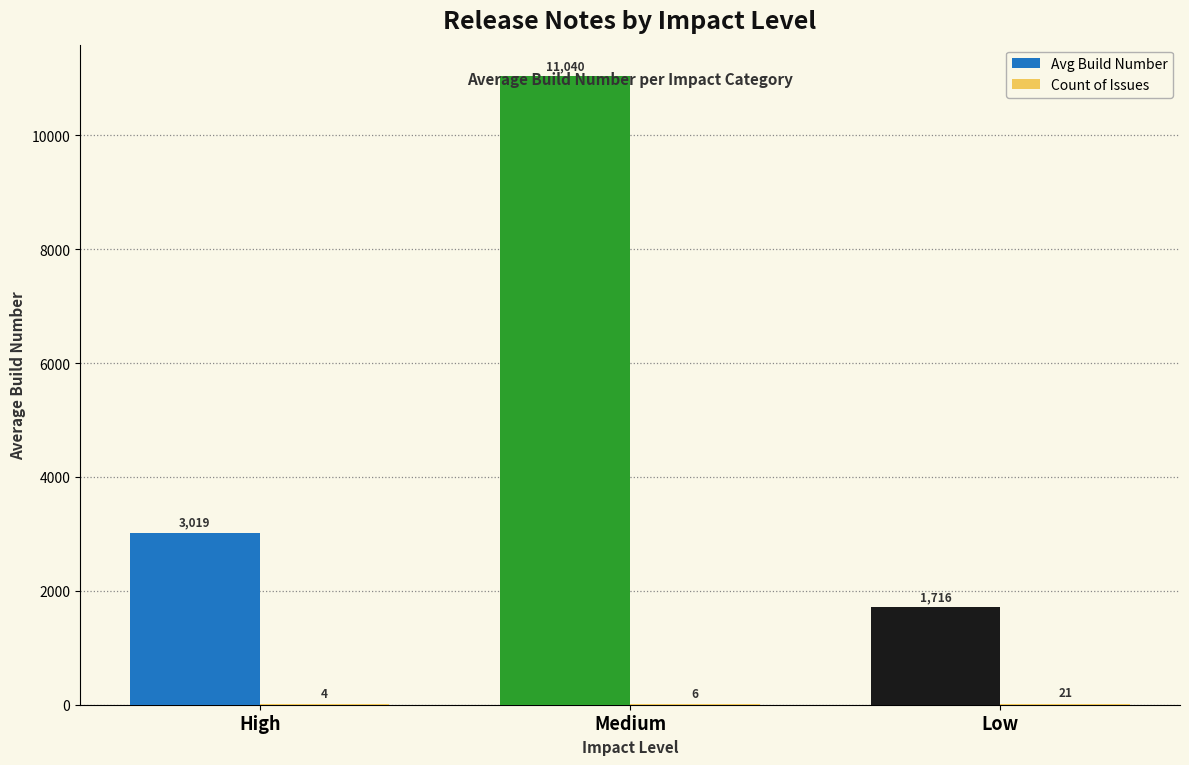

How many groups of bars are there?

3